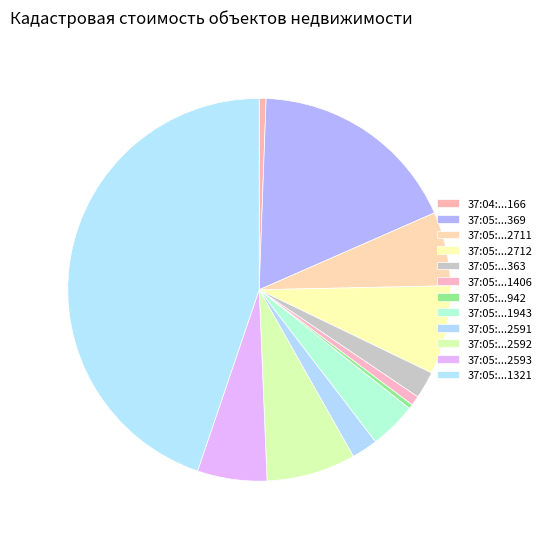

Rank the categories by value from lowest to highest.

37:05:030510:942, 37:04:050204:166, 37:05:021207:1406, 37:05:031070:2591, 37:05:020640:363, 37:05:030560:1943, 37:05:031070:2593, 37:05:010408:2711, 37:05:010408:2712, 37:05:031070:2592, 37:05:010335:369, 37:05:031601:1321